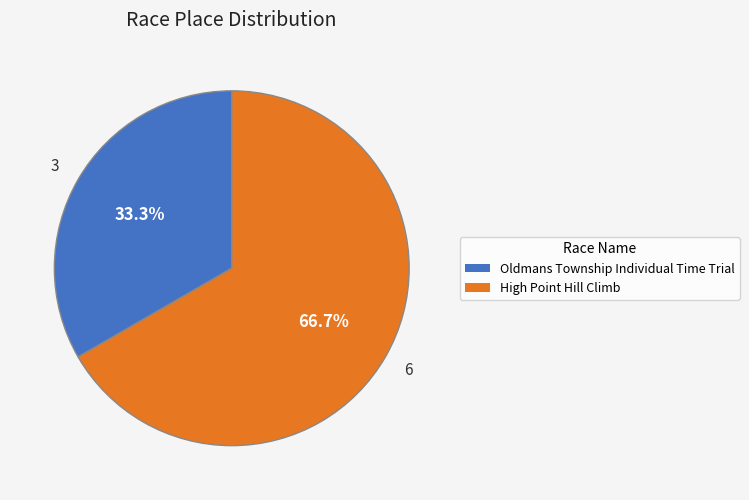

To the nearest percent, what percentage of the pie is High Point Hill Climb?

67%